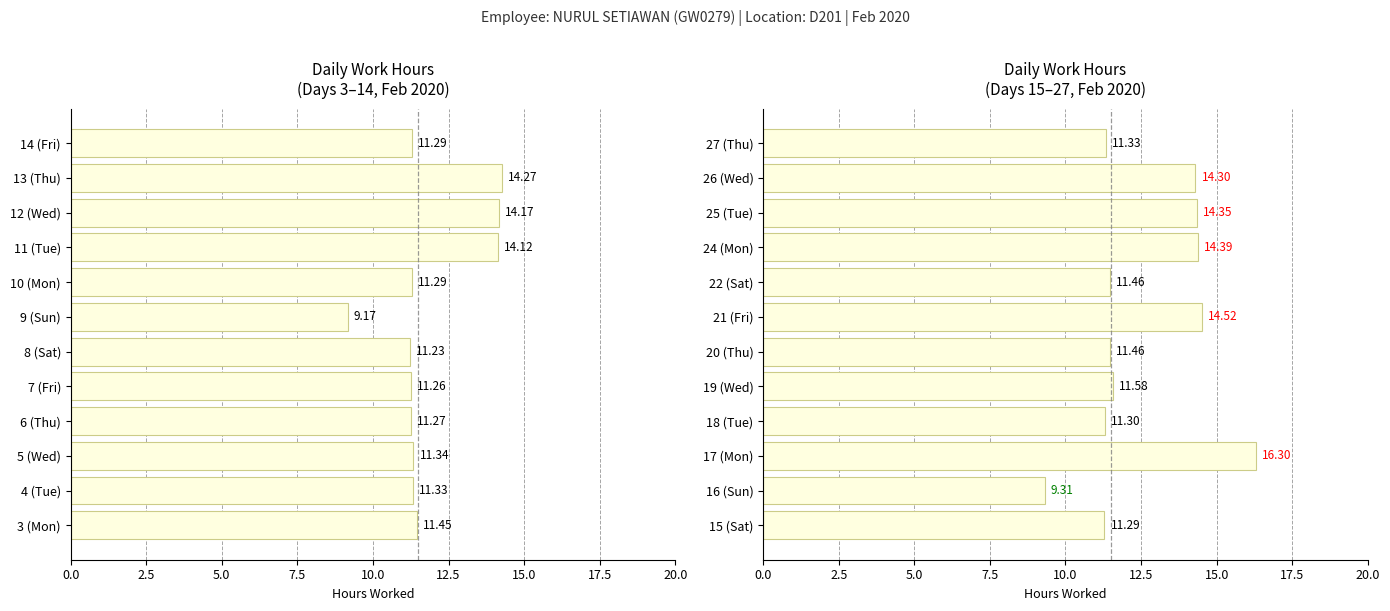

What is the average value?

12.6